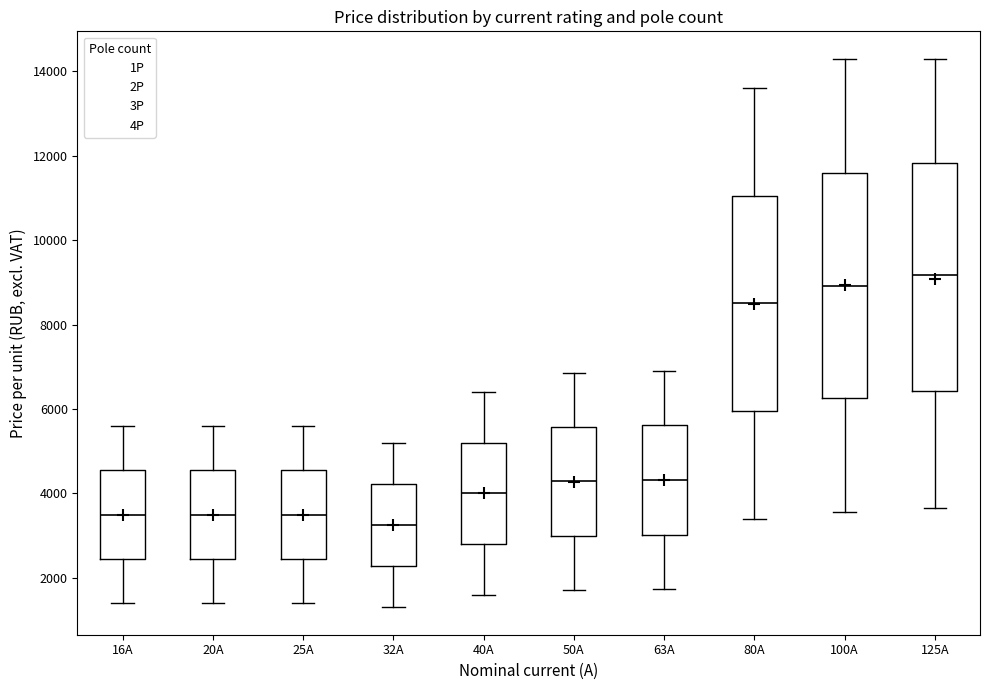

Reading left to right, transcribe this box plot: for each box, give where its median line is, the range the box spans, and where its two whiskers end, as read against the y-axis. The values are not printed on the chart, so give them approximately, as read against the axis.

16A: median 3400, box 2400 to 4600, whiskers 1400 to 5600
20A: median 3400, box 2400 to 4600, whiskers 1400 to 5600
25A: median 3400, box 2400 to 4600, whiskers 1400 to 5600
32A: median 3200, box 2200 to 4200, whiskers 1400 to 5200
40A: median 4000, box 2800 to 5200, whiskers 1600 to 6400
50A: median 4200, box 3000 to 5600, whiskers 1800 to 6800
63A: median 4400, box 3000 to 5600, whiskers 1800 to 7000
80A: median 8600, box 6000 to 11000, whiskers 3400 to 13600
100A: median 9000, box 6200 to 11600, whiskers 3600 to 14400
125A: median 9200, box 6400 to 11800, whiskers 3600 to 14400